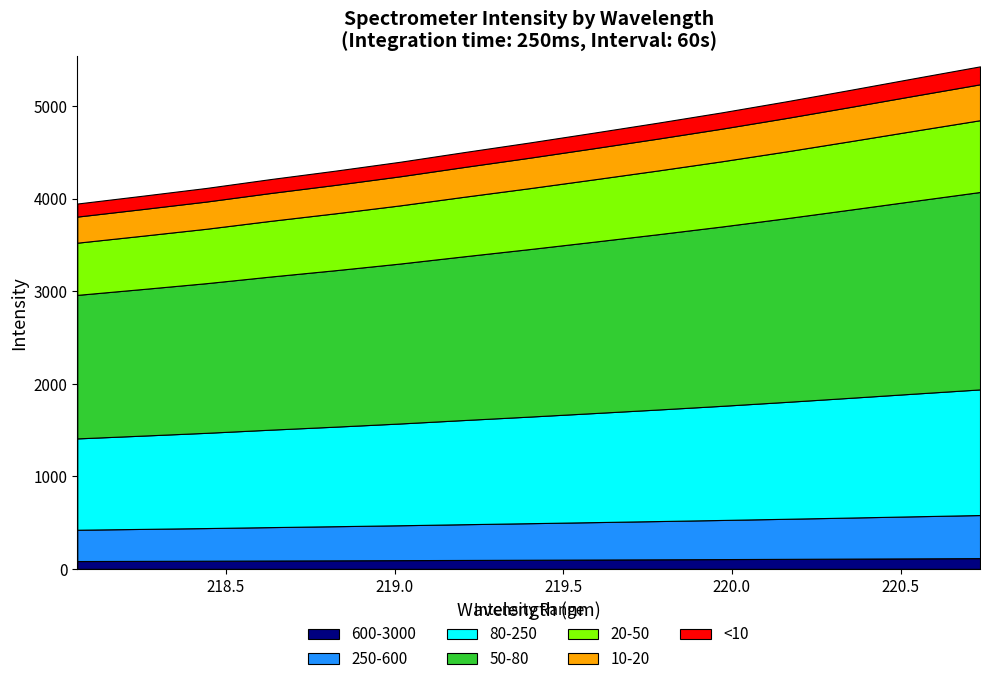

Does the chart have visible grid lines?

No